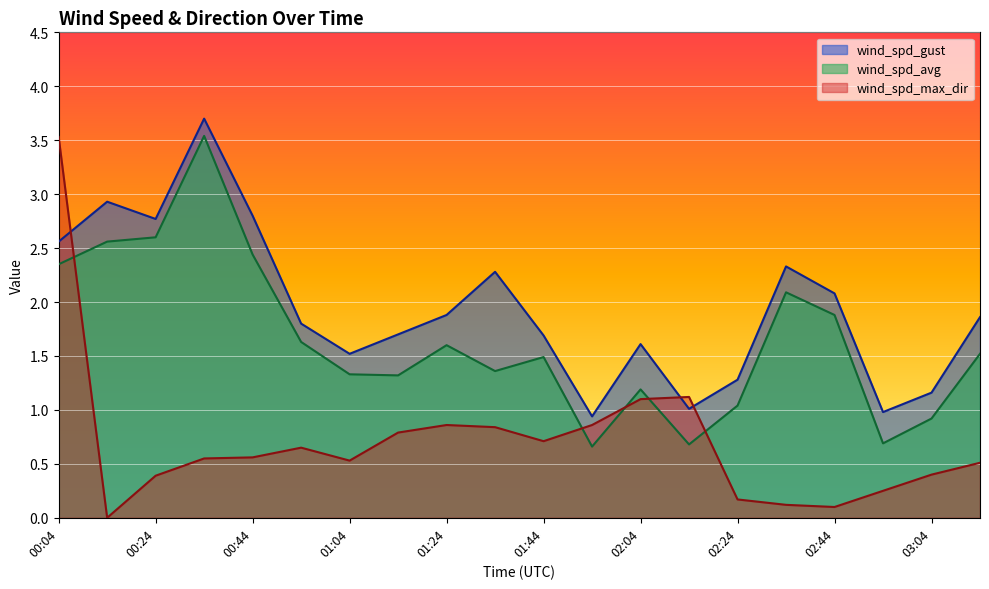

What position from the left is 02:24?

15